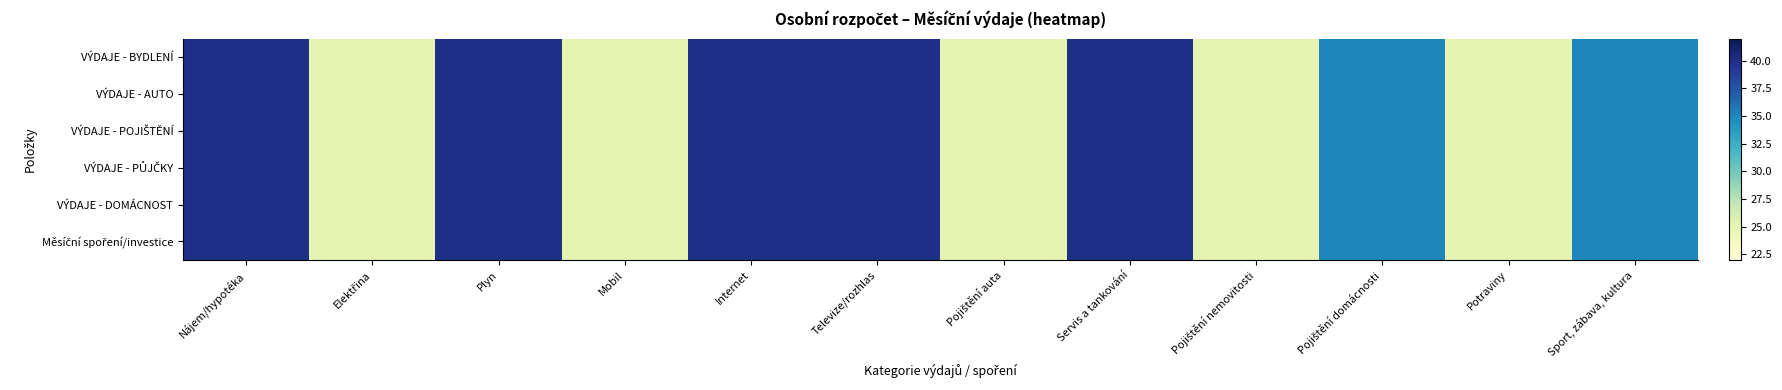

What is the smallest value displayed?

25